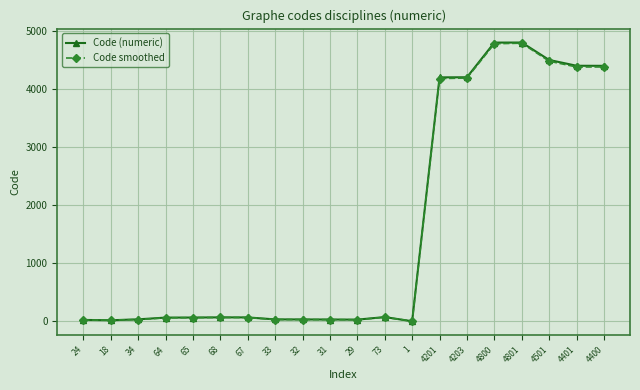

What are all the series names shown in the legend?

Code (numeric), Code smoothed